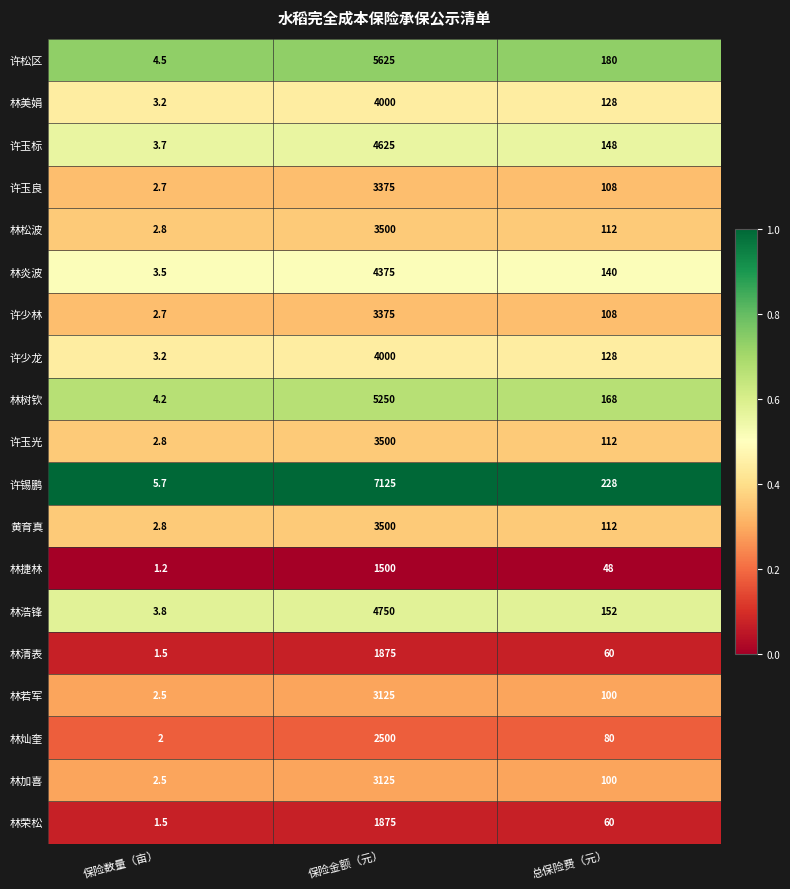

At which label is 林清表 closest to 938?

总保险费（元）